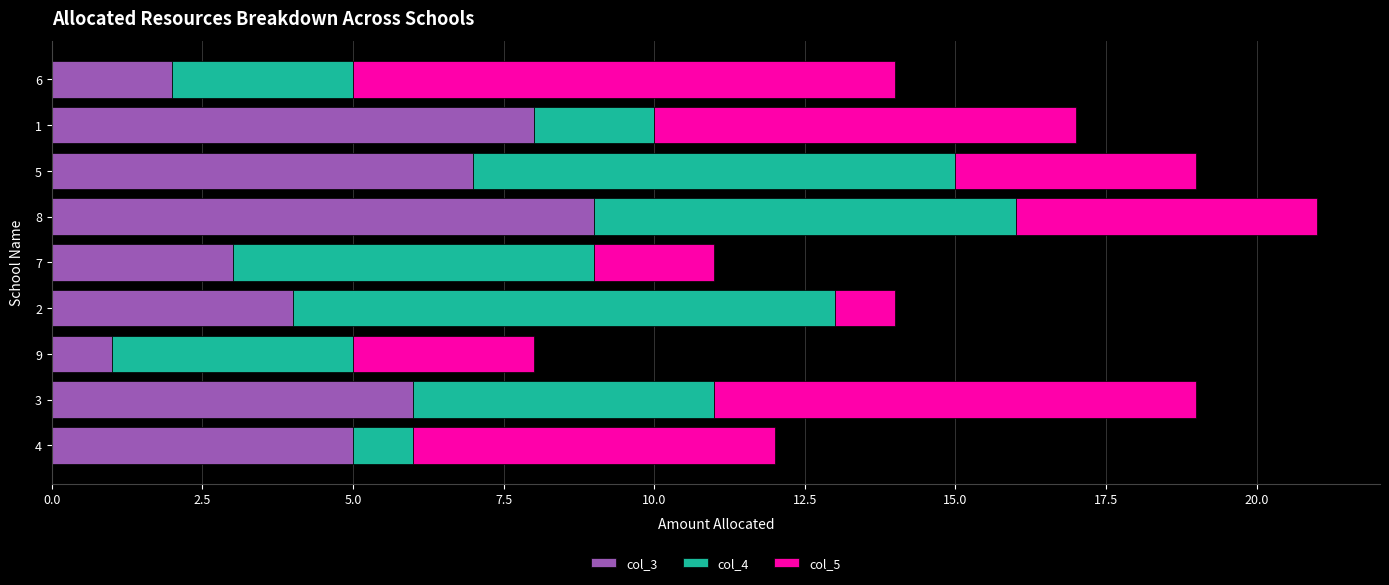

At which category is the sum across all series the highest?

8